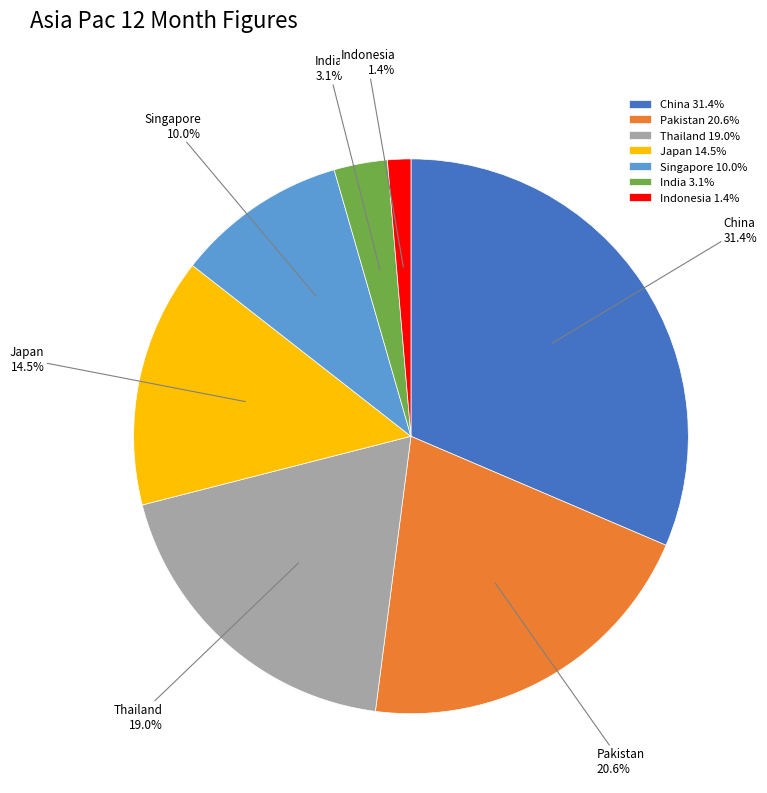

What portion of the pie excludes India?

96.9%